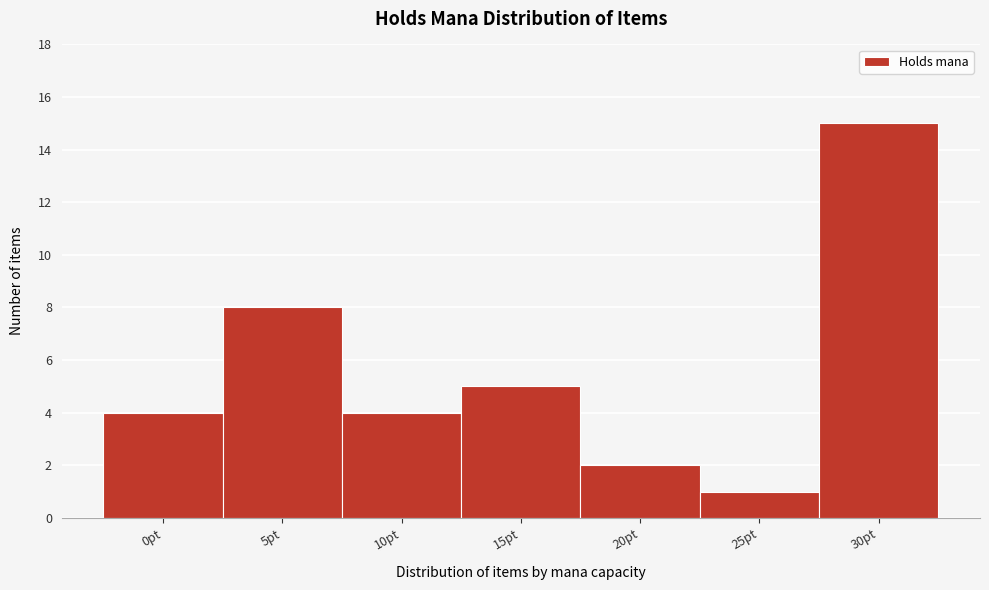

Reading left to right, list all the values displayed in this chart.

0pt=4	5pt=8	10pt=4	15pt=5	20pt=2	25pt=1	30pt=15